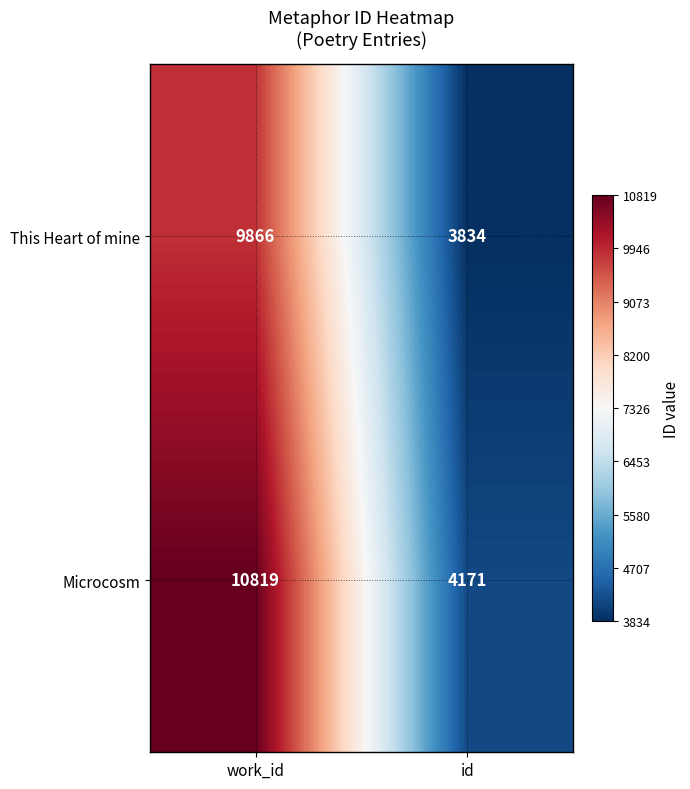

At how many categories does at least one series exceed 6867?

1